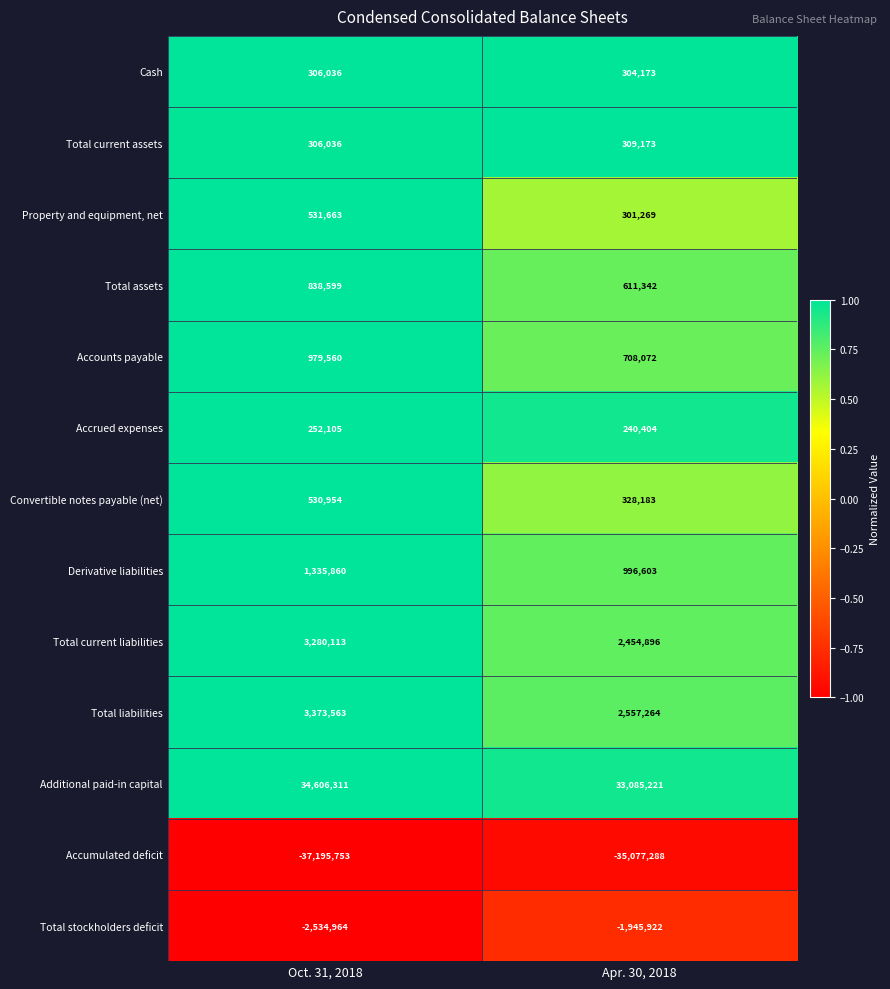

What is the lowest value of the Accrued expenses series?

240404